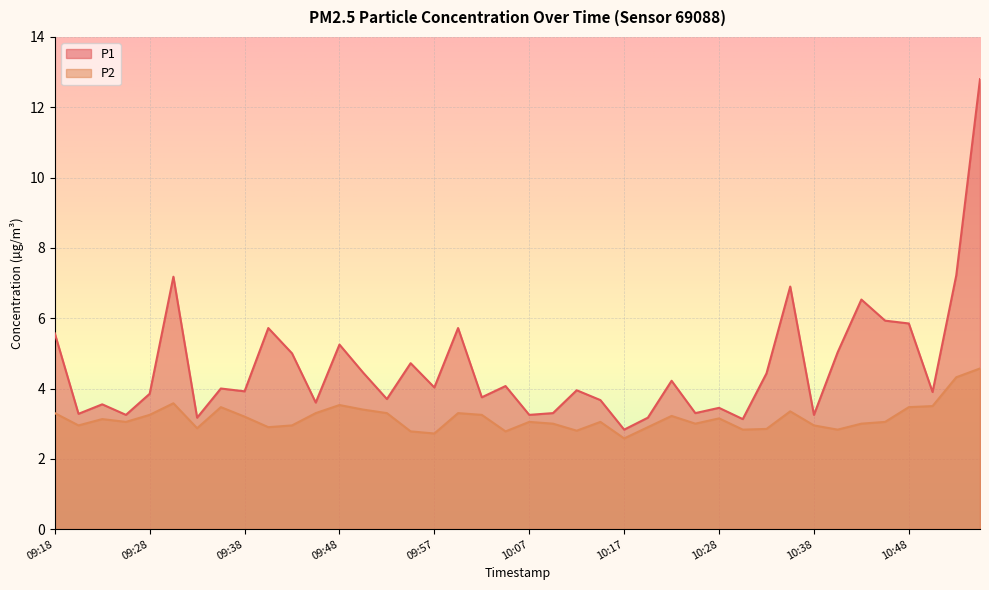

True or false: P2 and P1 intersect in this chart.

False